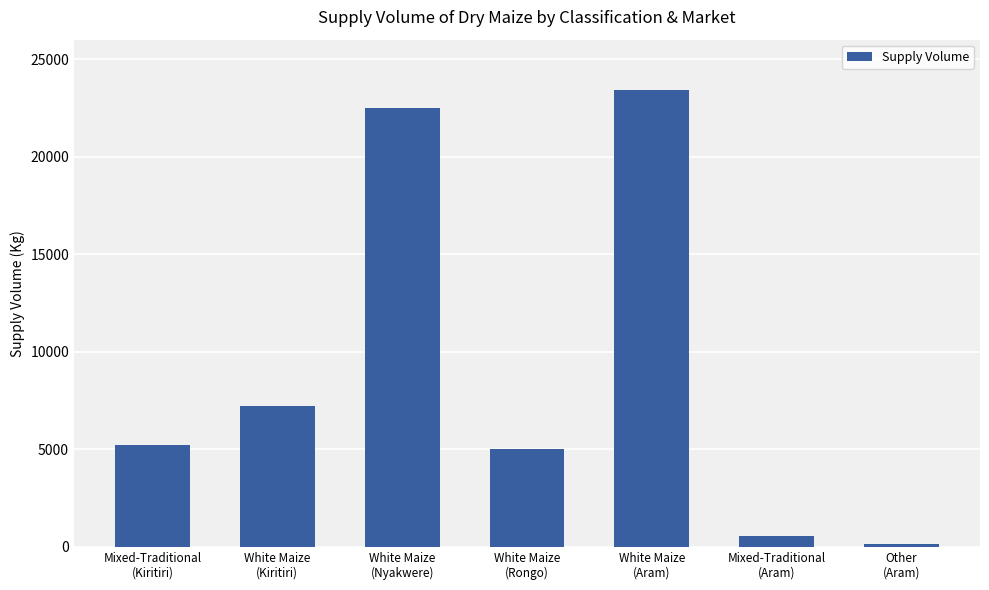

Reading left to right, transcribe all the data shown in this chart.

5200	7200	22500	5000	23400	550	150